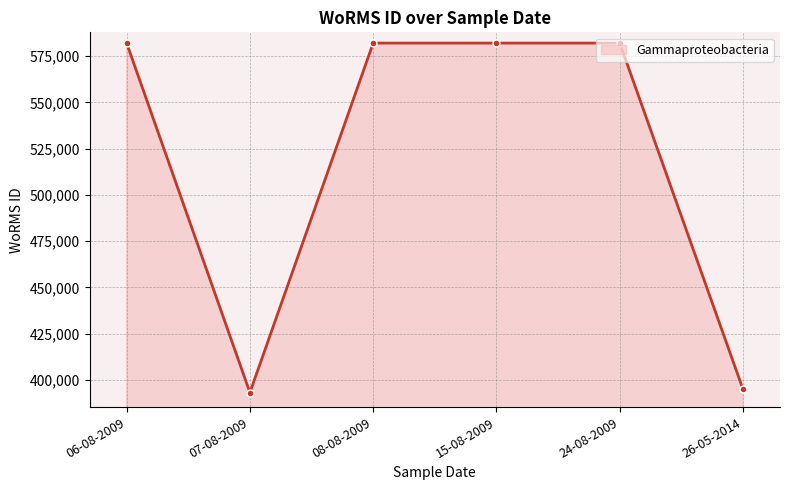

What is the approximate value at 24-08-2009?

582135